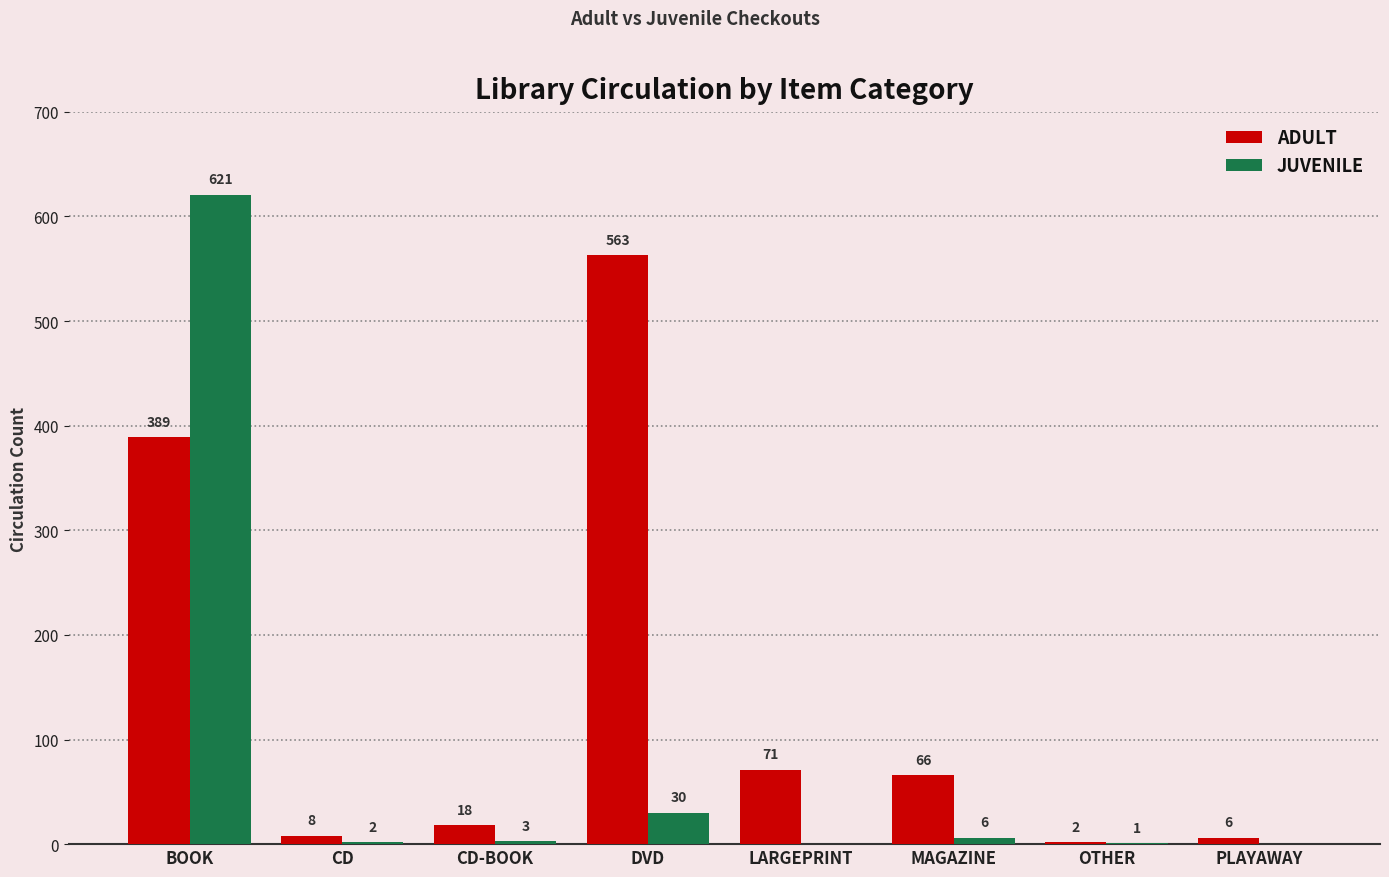

At which category is the sum across all series the highest?

BOOK